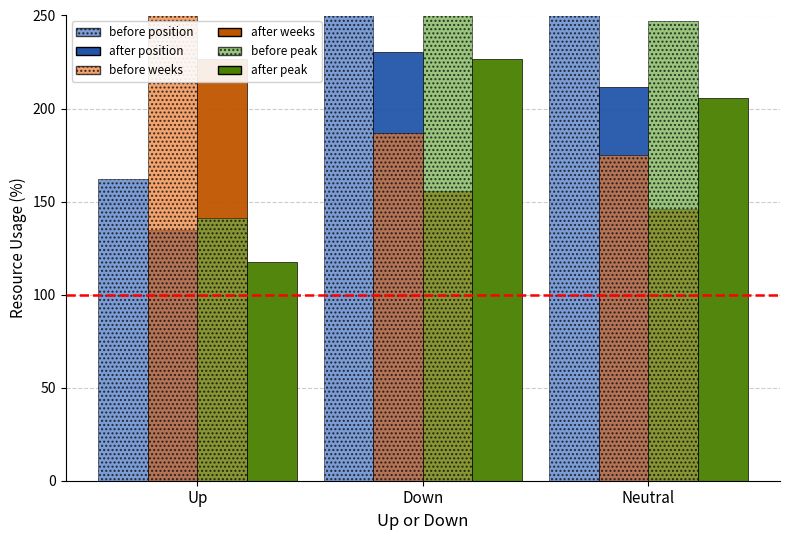

The value of after weeks at Down is 155.8. True or false?

True